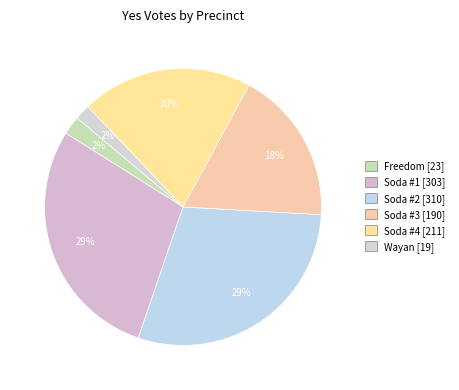

What is the change in value from Soda #1 to Wayan?

-284